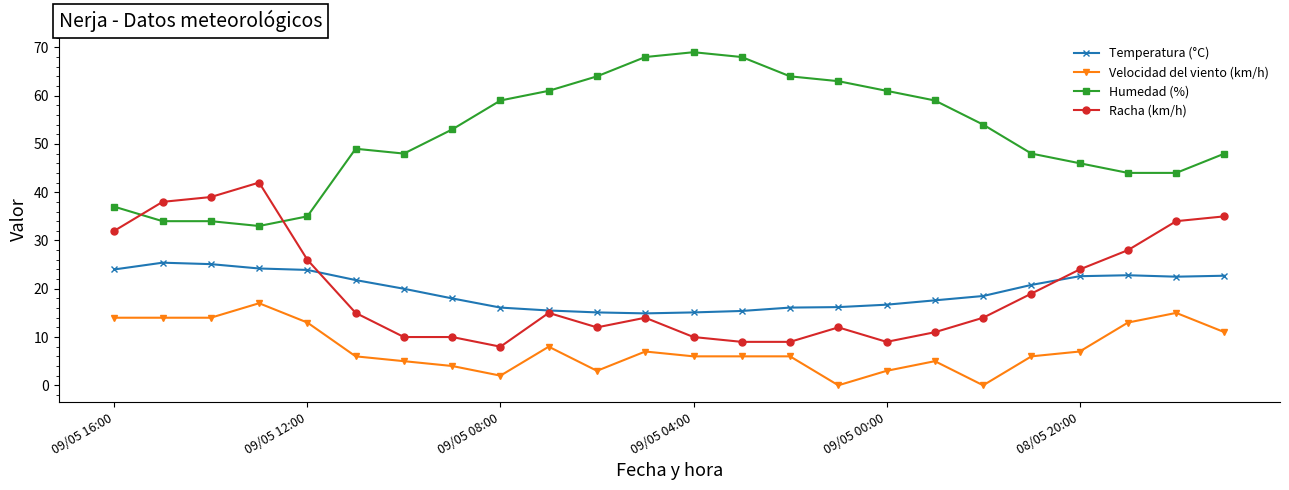

True or false: Temperatura (°C) has more than 1 points higher than both neighbors.

True